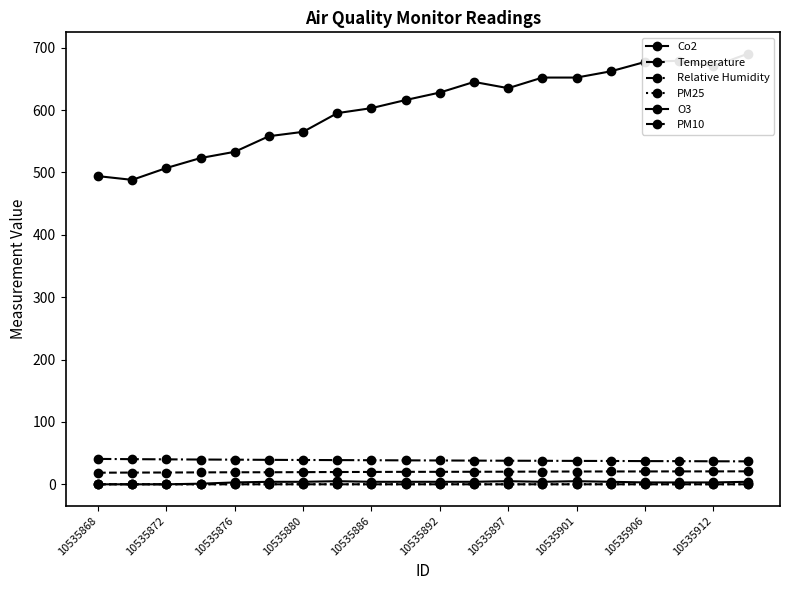

Rank the series by their maximum value, from highest to lowest.

Co2, Relative Humidity, Temperature, O3, PM25, PM10